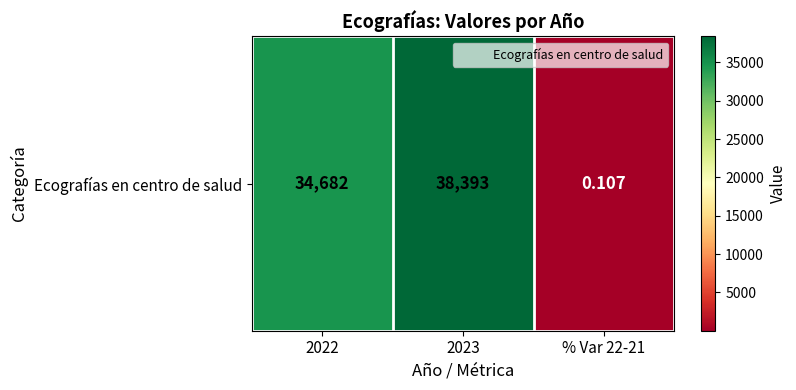

What is the change in value from 2023 to % Var 22-21?

-38392.9